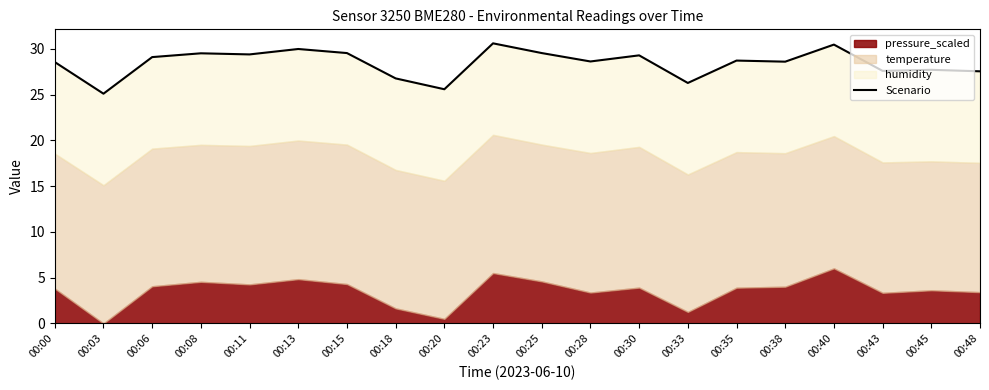

Does the chart display data point markers on the line(s)?

No